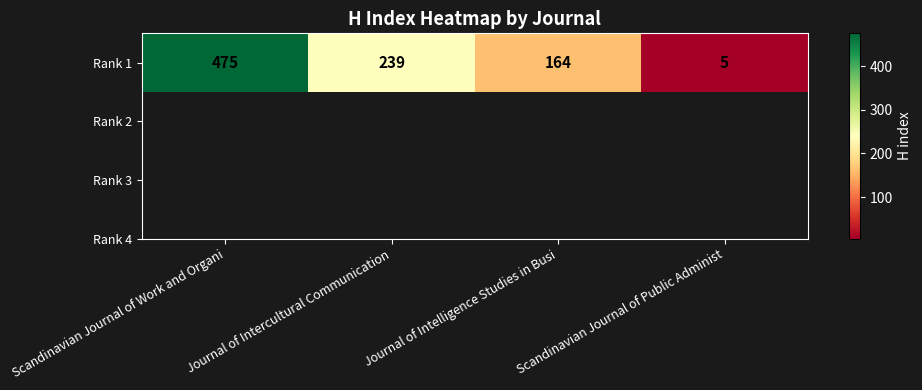

List the labels in order of value, largest first.

Scandinavian Journal of Work and Organi, Journal of Intercultural Communication, Journal of Intelligence Studies in Busi, Scandinavian Journal of Public Administ